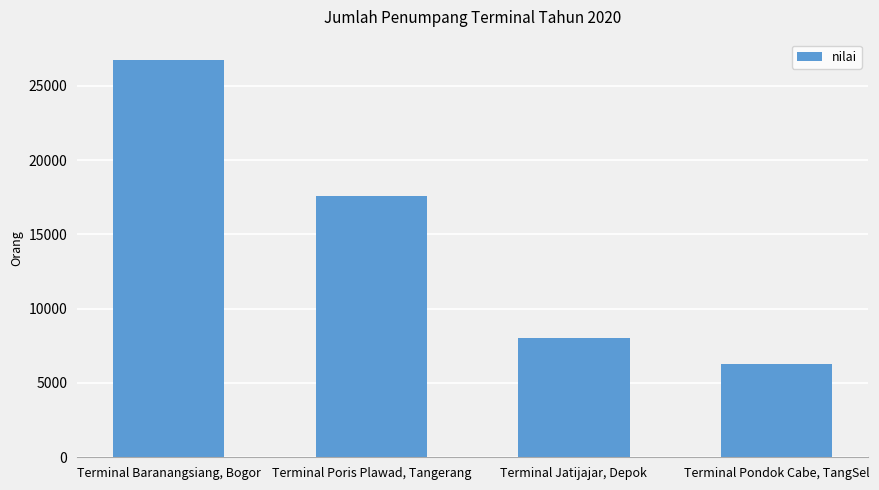

What is the label of the 2nd bar from the right?

Terminal Jatijajar, Depok